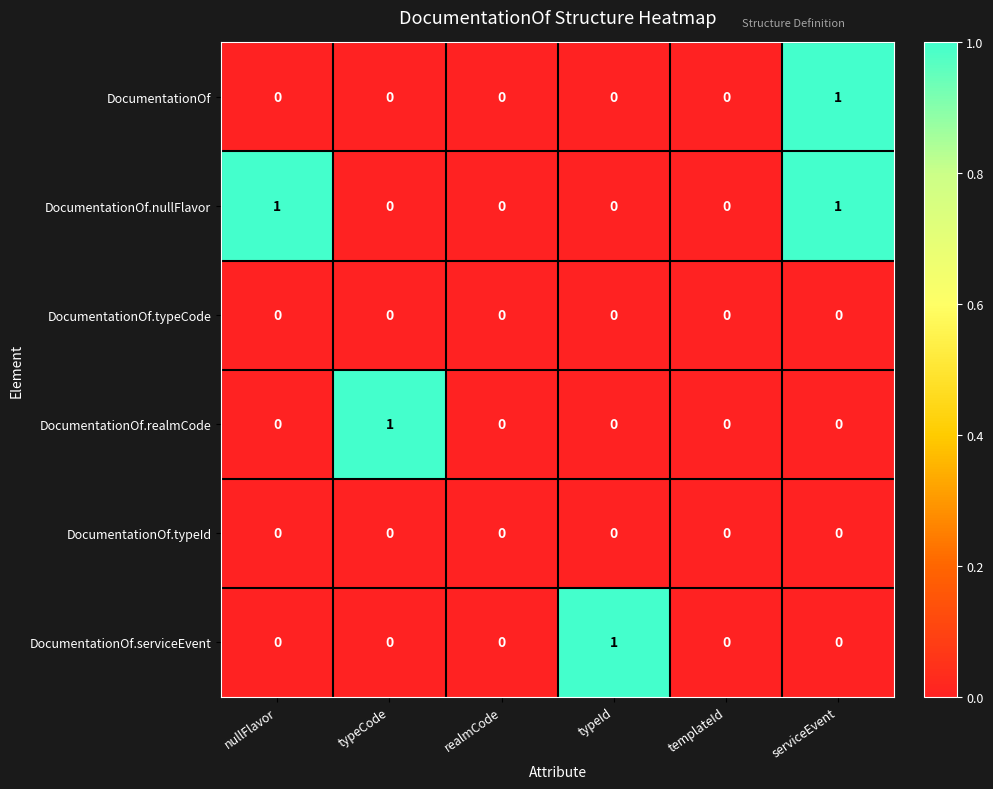

The DocumentationOf.realmCode series shows 0 at nullFlavor. True or false?

True